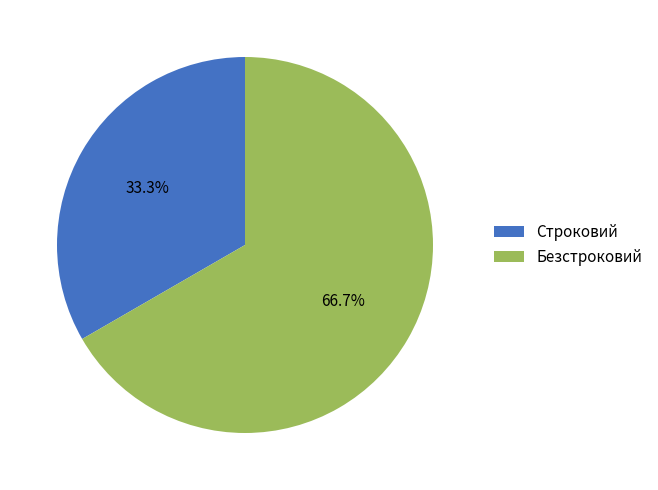

What is the ratio of the value at Строковий to the value at Безстроковий?

0.5